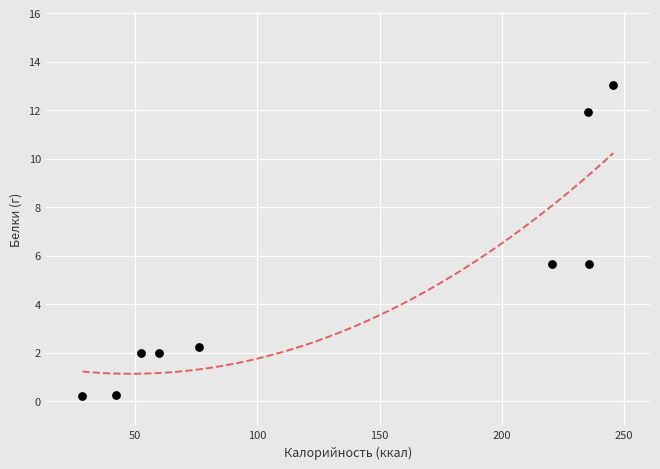

What is the average Y value?

4.8